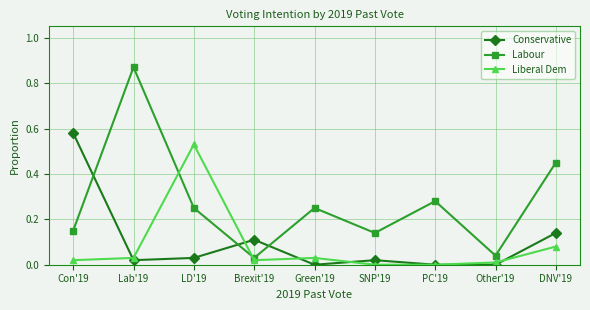

True or false: Labour and Conservative intersect in this chart.

True